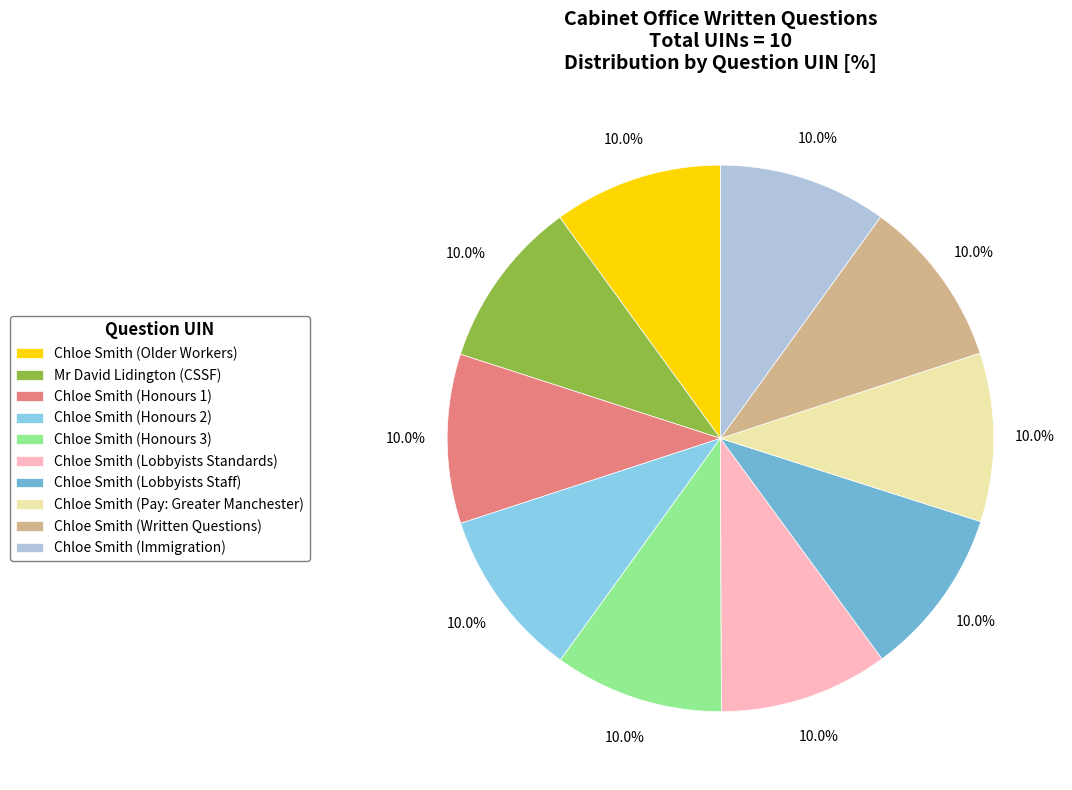

What is the total percentage of Chloe Smith (Honours 3) and Chloe Smith (Immigration)?

20.0%